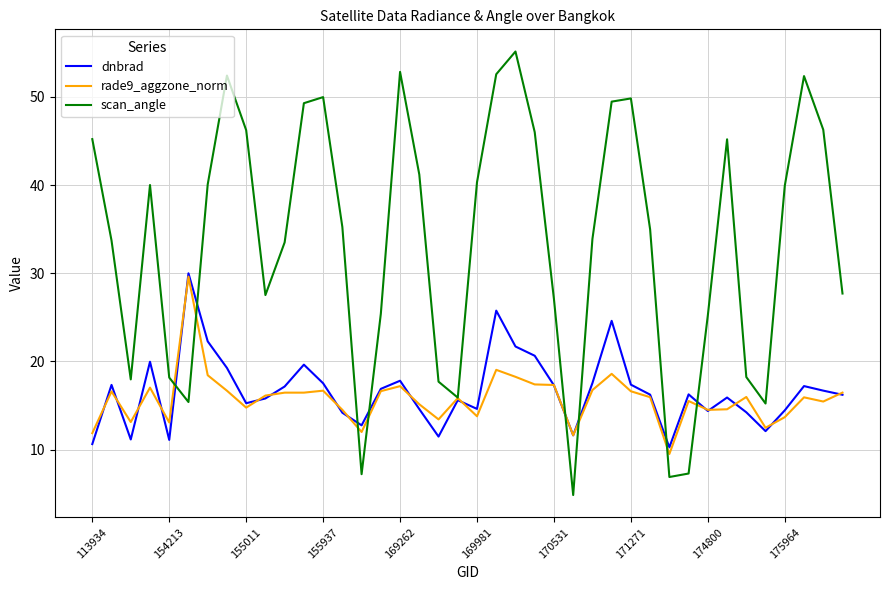

What is the minimum value for scan_angle?

4.9